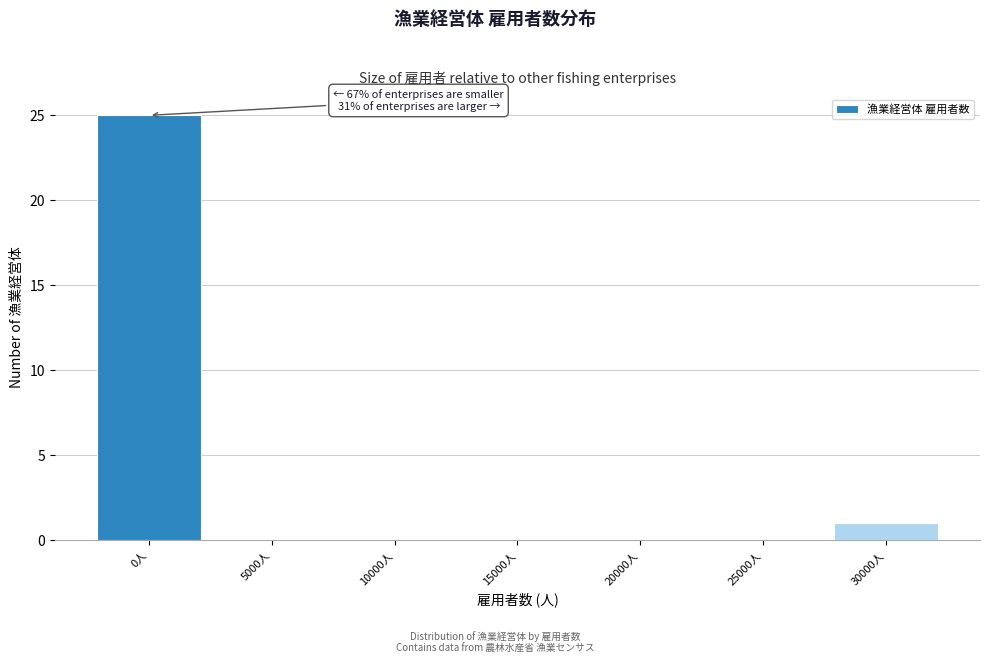

Reading left to right, extract all data points from this chart.

0人=25	5000人=0	10000人=0	15000人=0	20000人=0	25000人=0	30000人=1